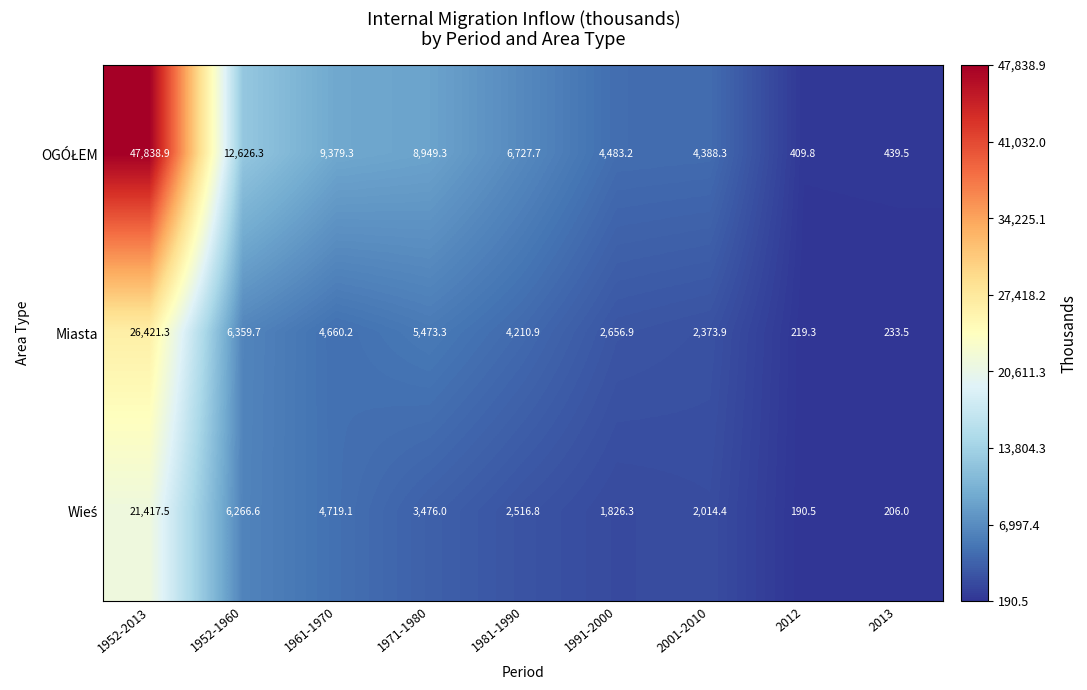

What is the spread (max minus min) of values at 1961-1970?

4719.1